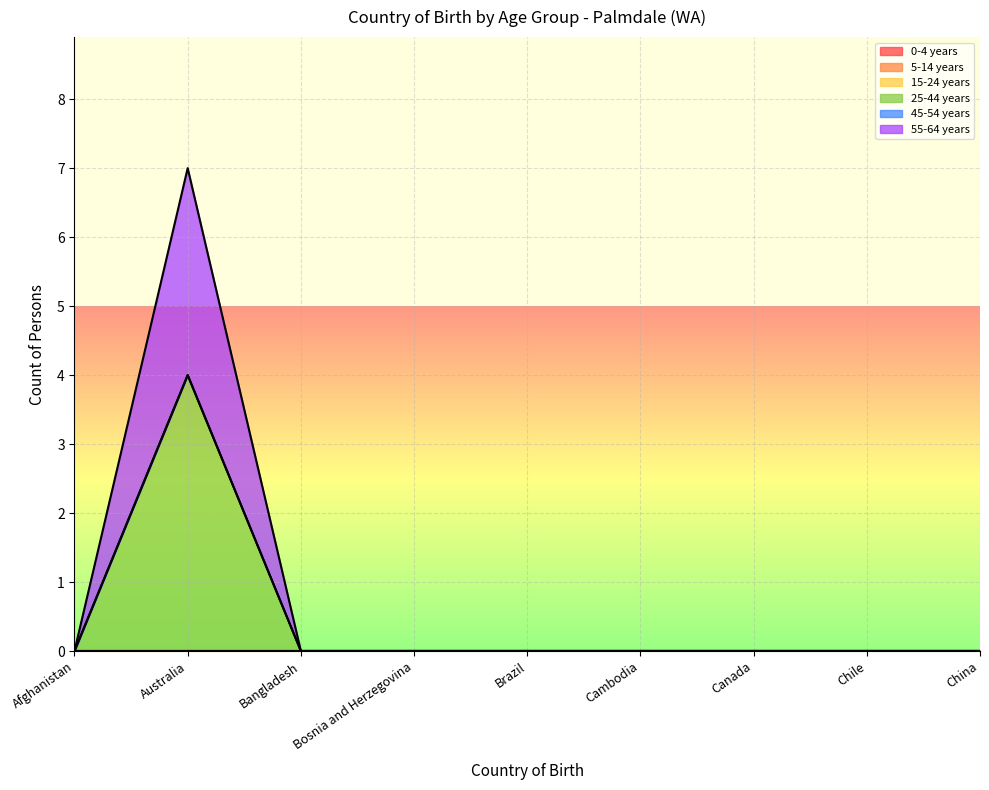

What position from the right is China?

1